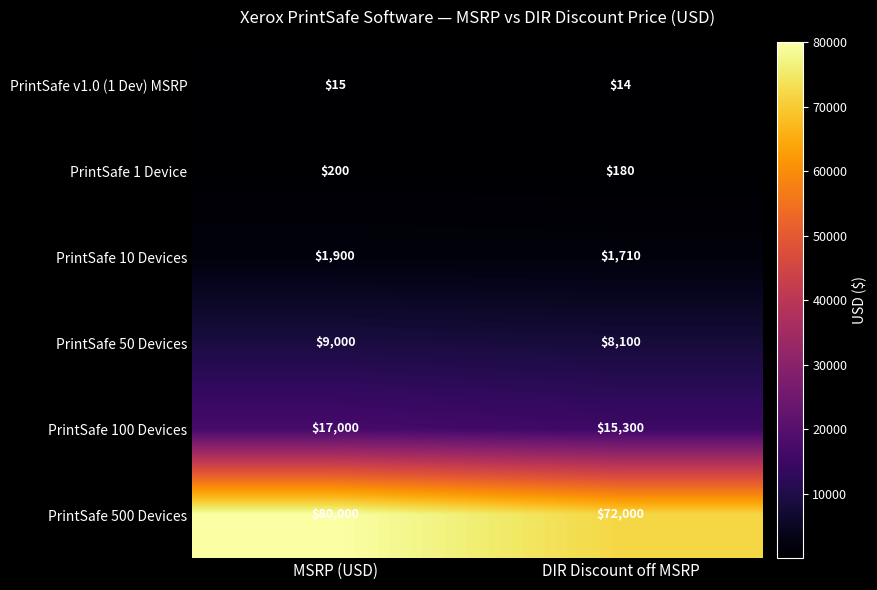

Which label corresponds to the smallest value in the chart?

DIR Discount off MSRP